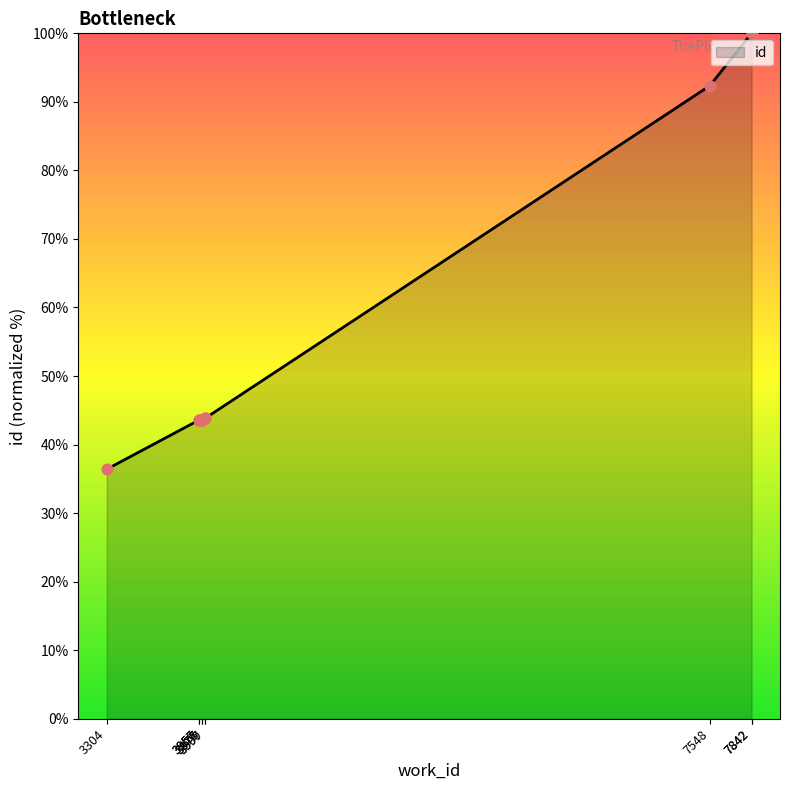

What is the change in value from 3977 to 7842?

+56.4